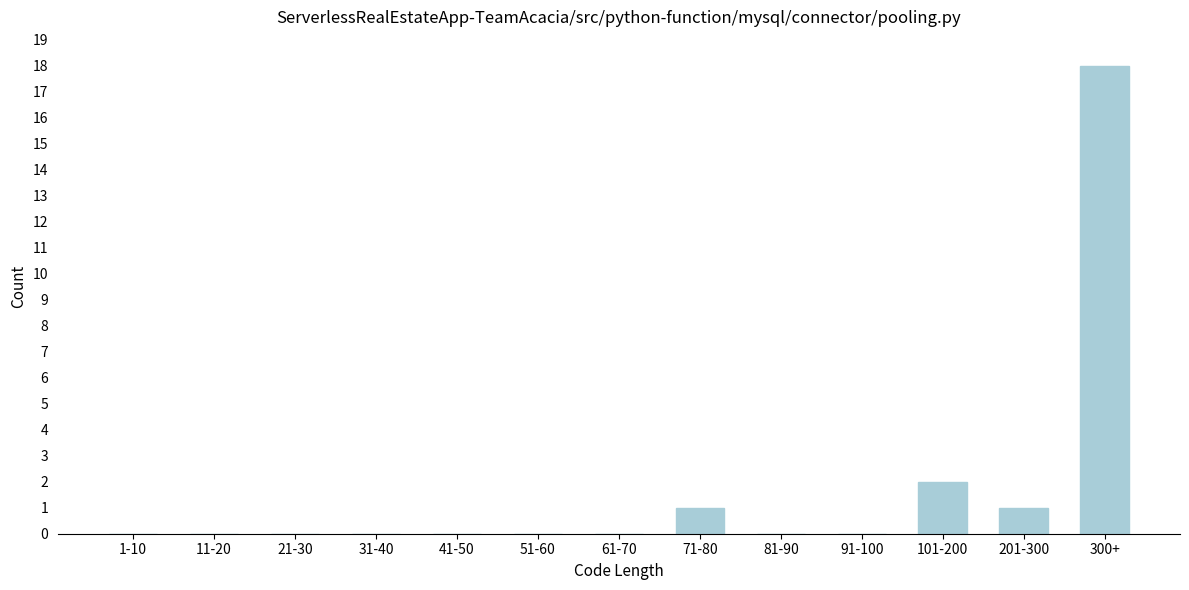

Reading left to right, transcribe all the data shown in this chart.

1-10=0	11-20=0	21-30=0	31-40=0	41-50=0	51-60=0	61-70=0	71-80=1	81-90=0	91-100=0	101-200=2	201-300=1	300+=18